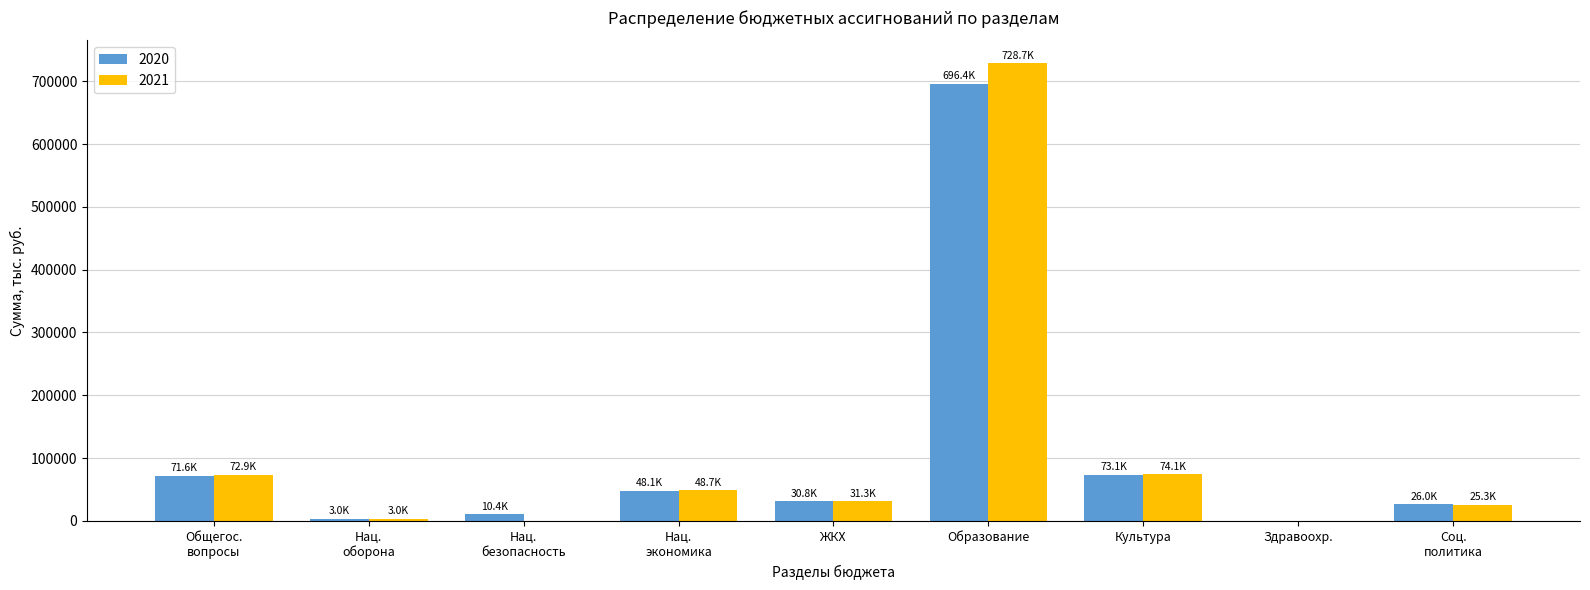

At which category is the sum across all series the highest?

Образование